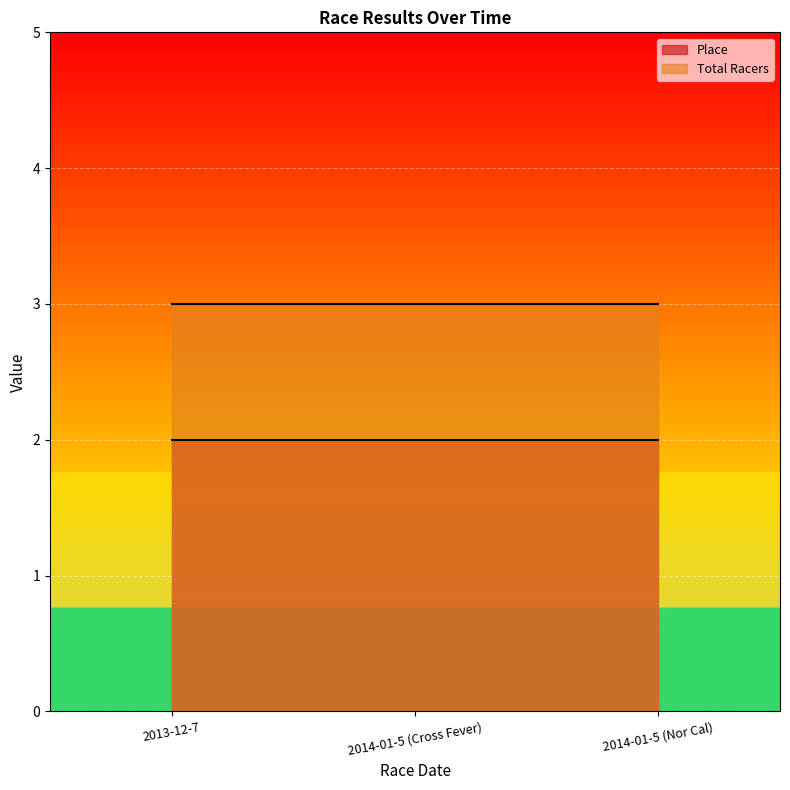

How many data points does each series have?

3